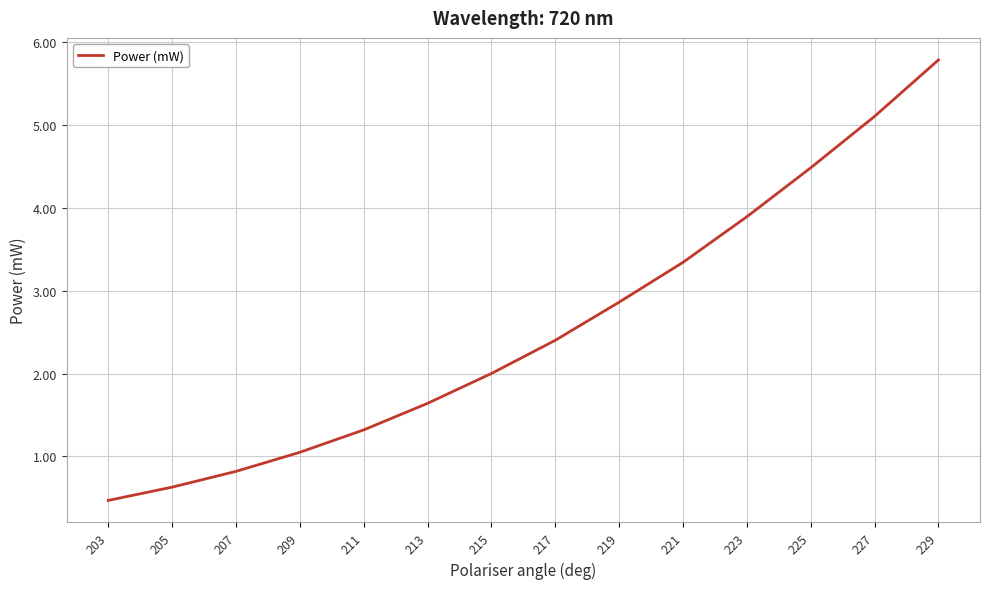

List the labels in order of value, smallest first.

203, 205, 207, 209, 211, 213, 215, 217, 219, 221, 223, 225, 227, 229